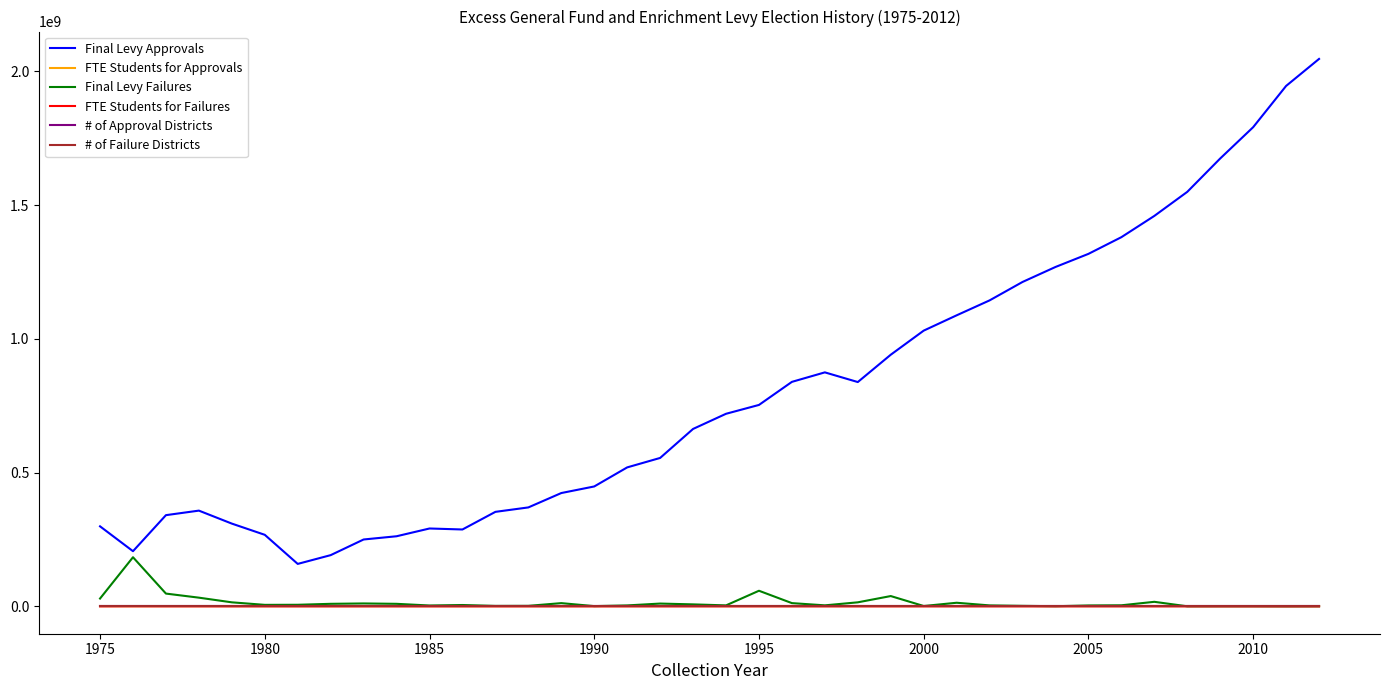

Which series has the widest spread of values?

Final Levy Approvals